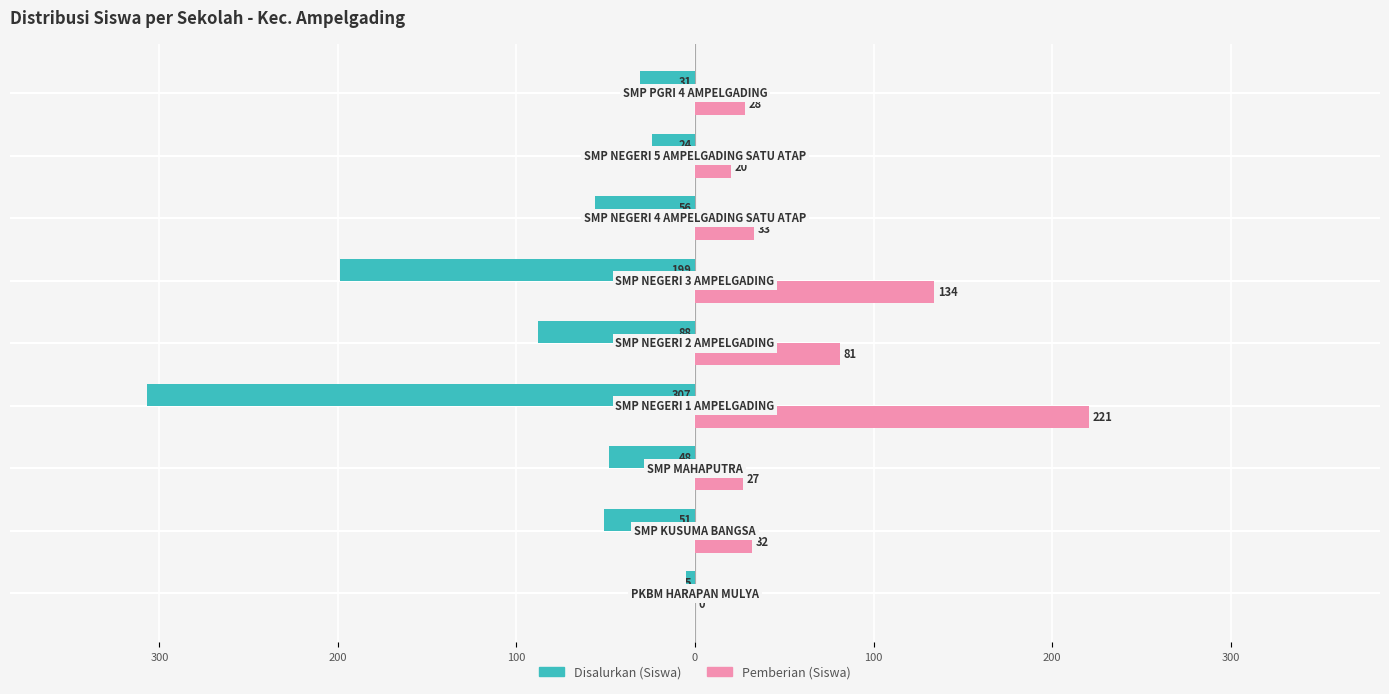

Reading left to right, transcribe all the data shown in this chart.

Disalurkan (Siswa): -5	-51	-48	-307	-88	-199	-56	-24	-31
Pemberian (Siswa): 0	32	27	221	81	134	33	20	28